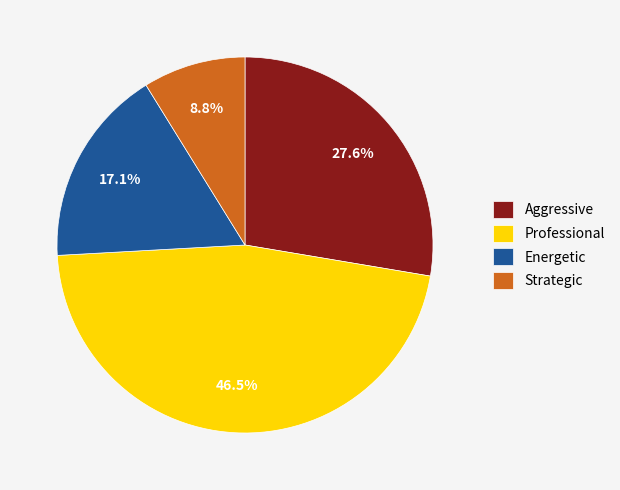

Do Strategic and Aggressive together represent more than half of the pie?

No